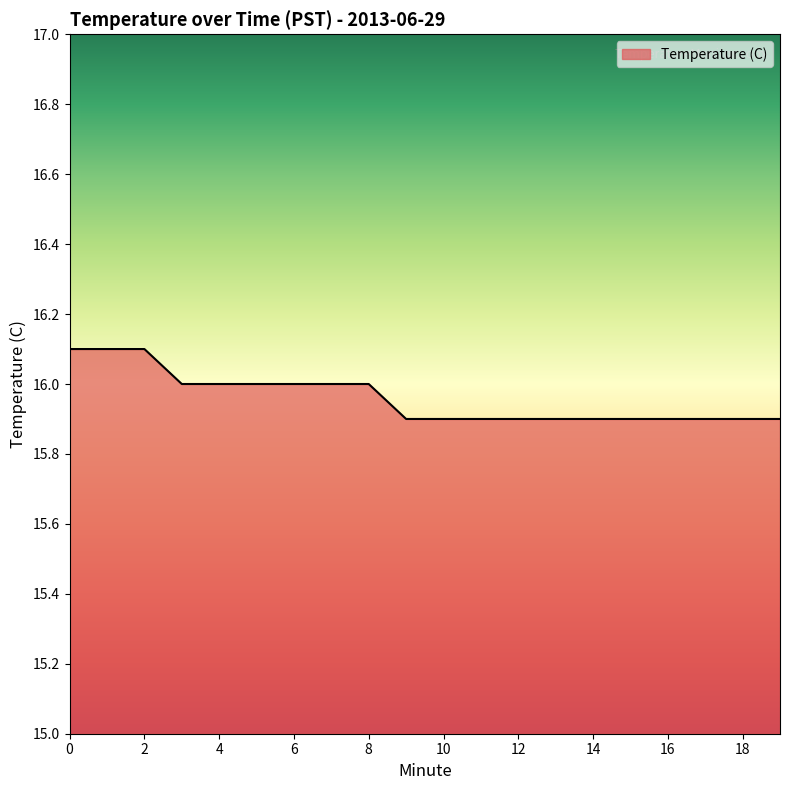

What is the maximum value shown in the chart?

16.1